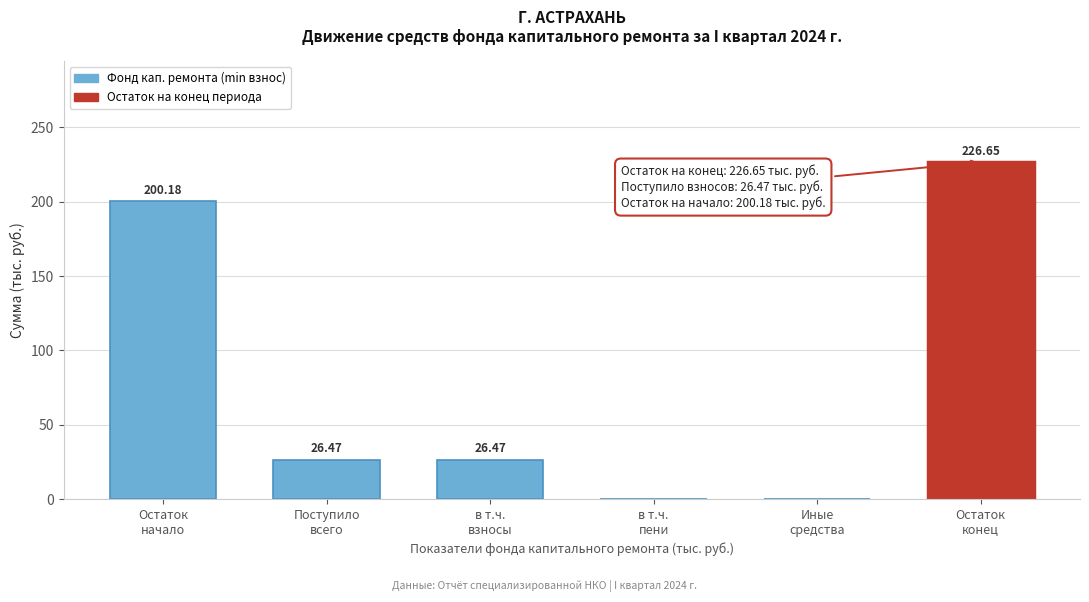

Count the number of data series in this chart.

1